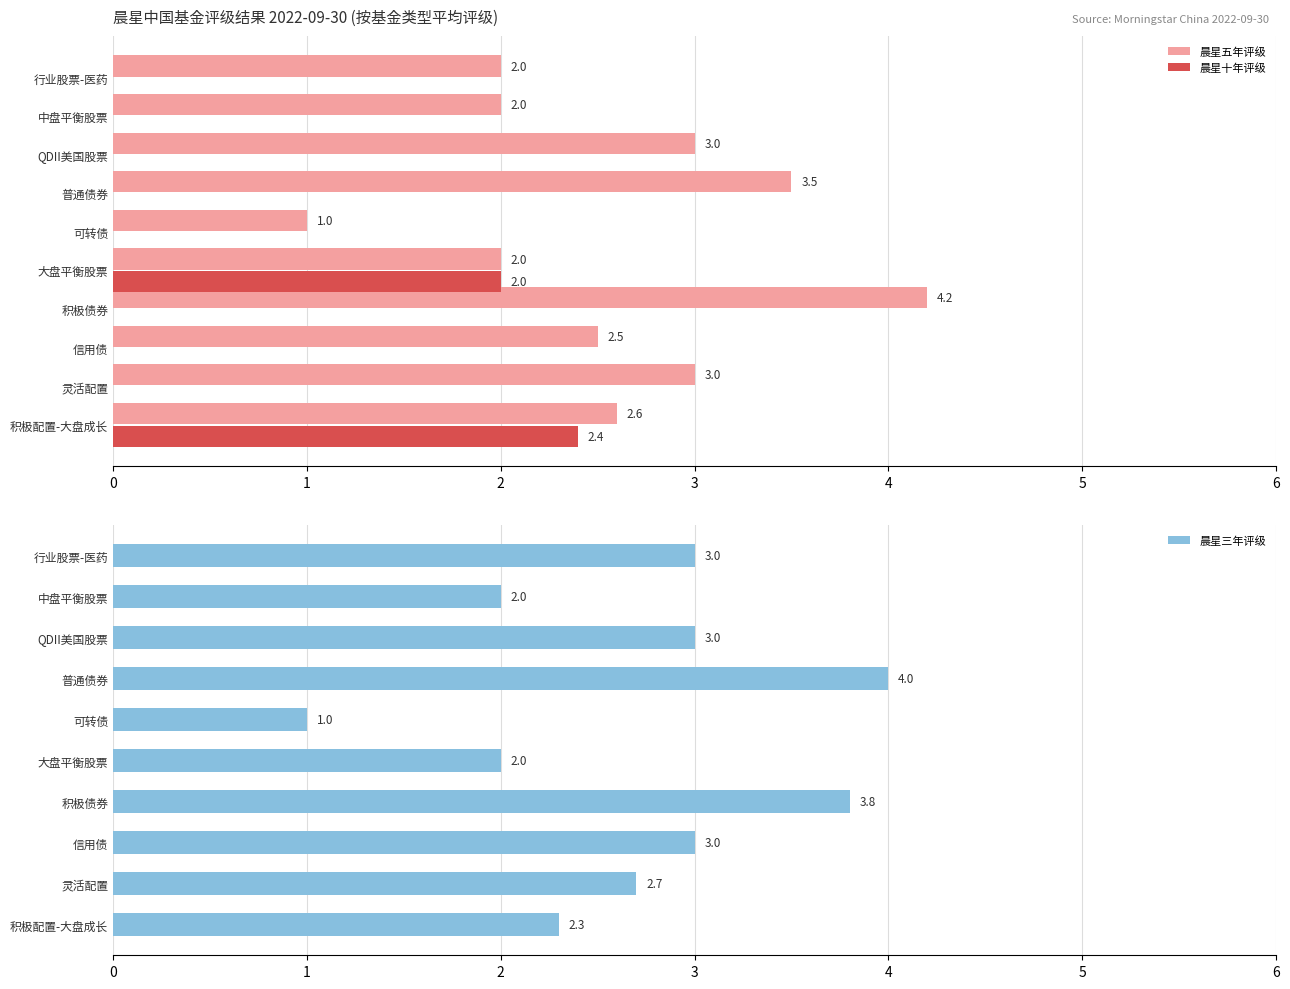

Are the bars grouped side by side (vs. stacked)?

Yes